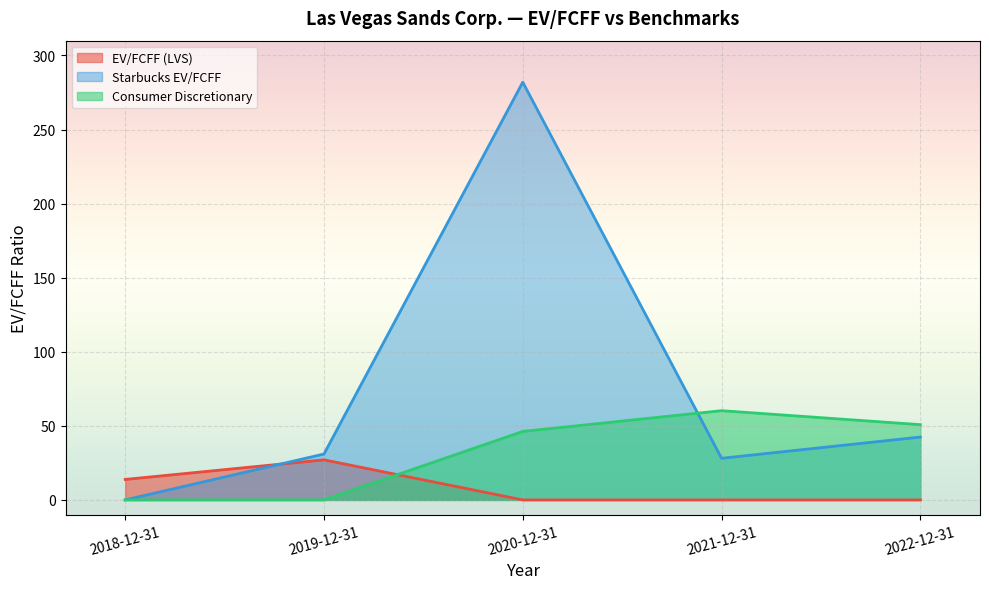

Where do Consumer Discretionary and EV/FCFF (LVS) first cross each other?

2019-12-31 and 2020-12-31